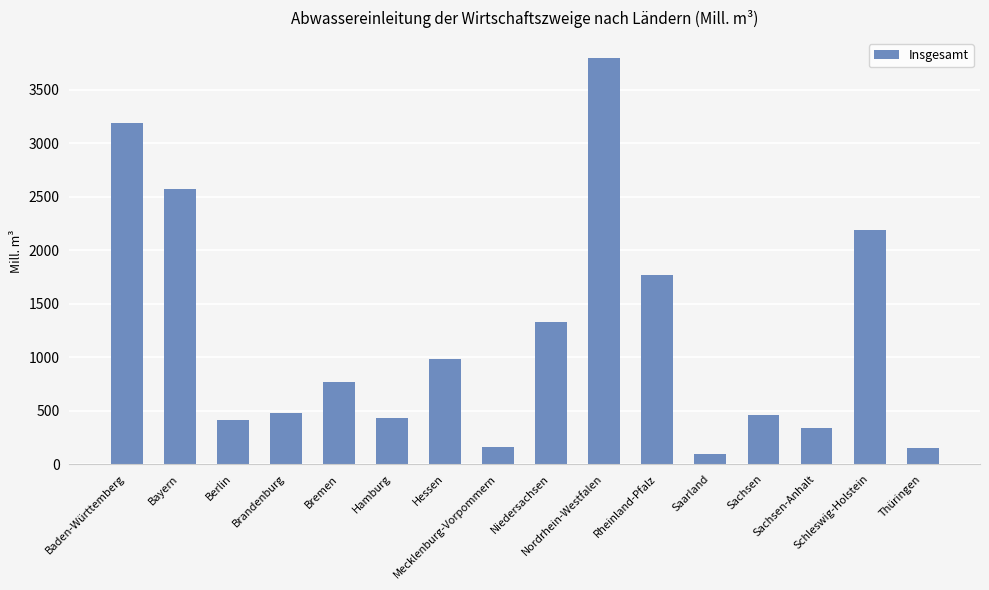

What is the sum of all values?

19144.6